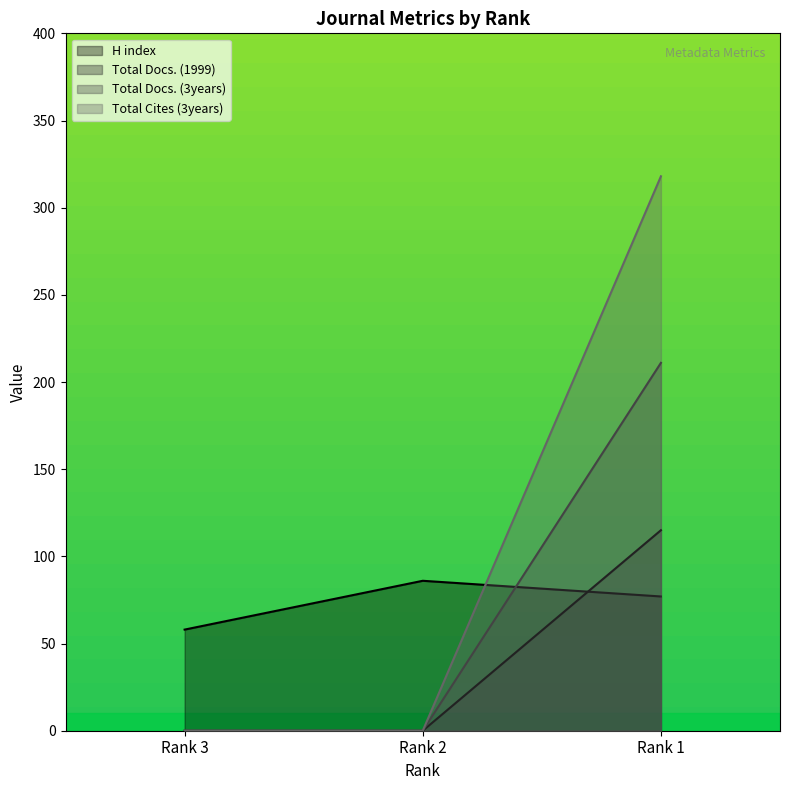

Reading right to left, list all the values displayed in this chart.

H index: 77	86	58
Total Docs. (1999): 115	0	0
Total Docs. (3years): 211	0	0
Total Refs.: 318	0	0